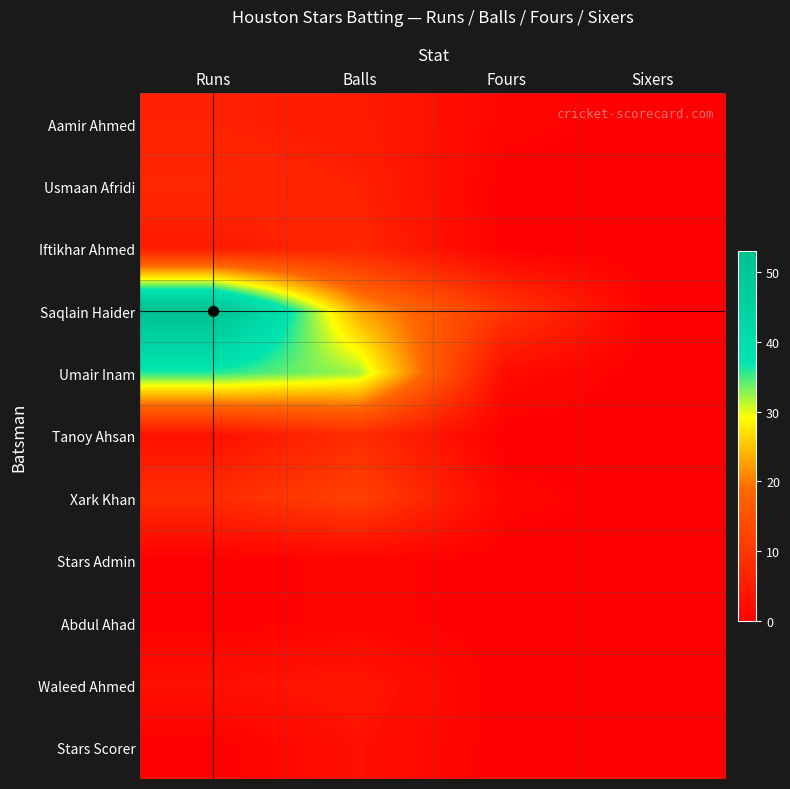

At which category is the sum across all series the highest?

Runs